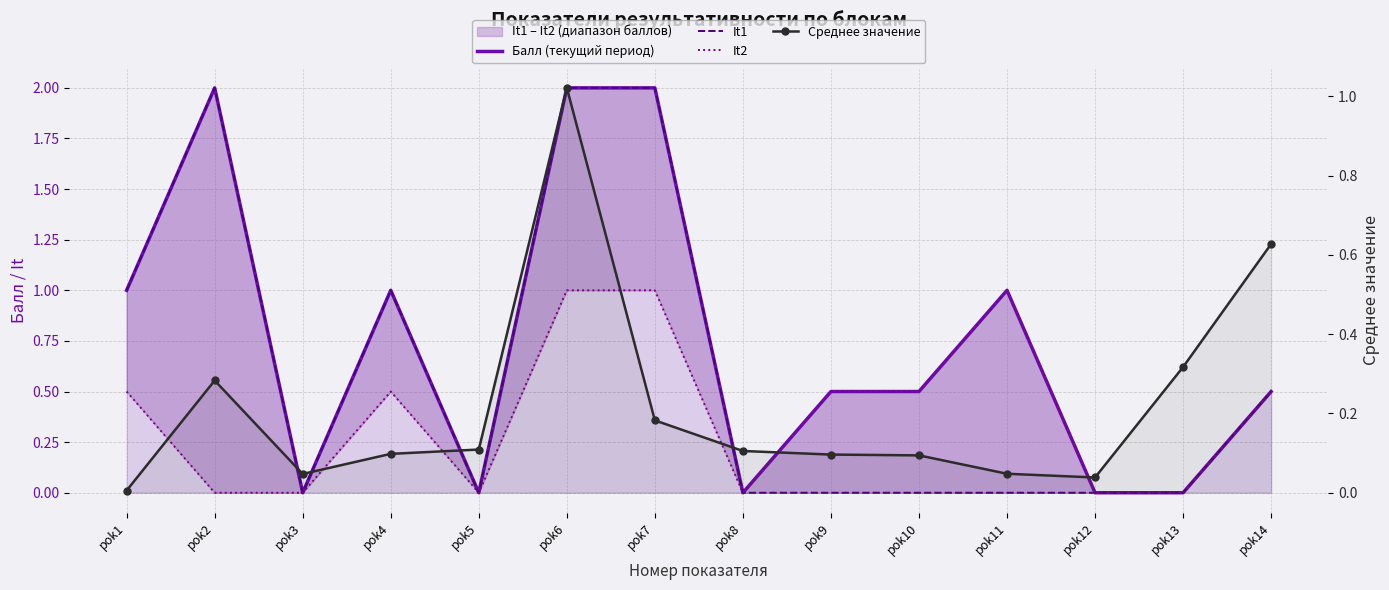

What is the difference between the maximum and second lowest values in the Балл (текущий период) series?

2.0